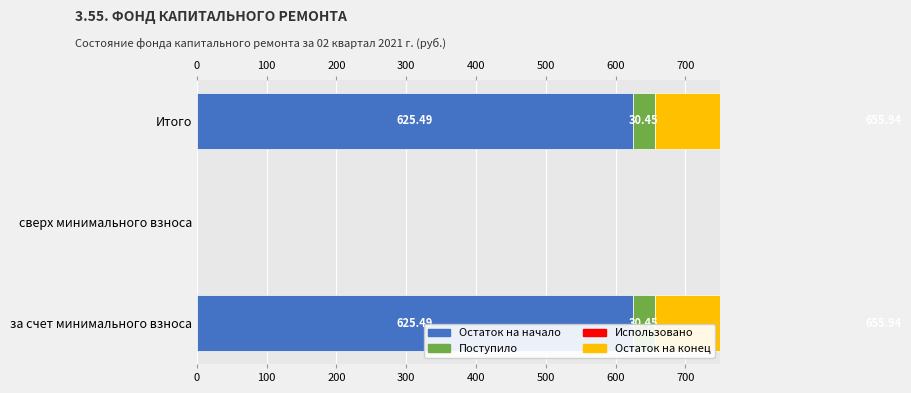

How many bars are there in total?

12